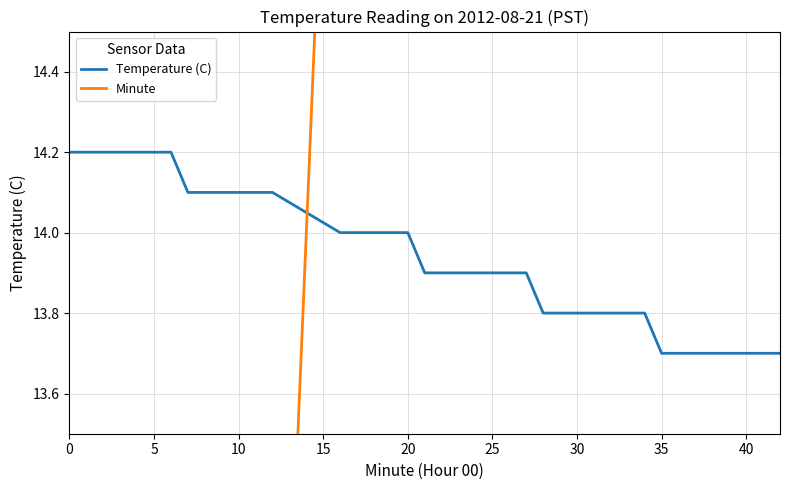

After their last crossing, which series has the higher values: Temperature (C) or Minute?

Minute